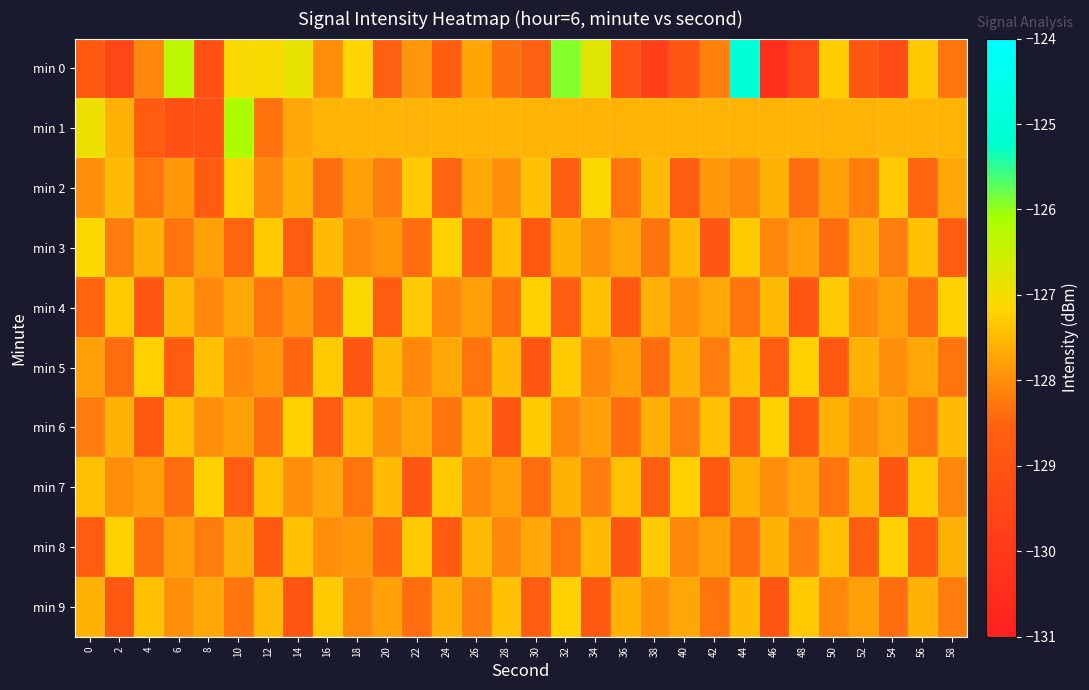

Which series has the largest total across all categories?

min 1